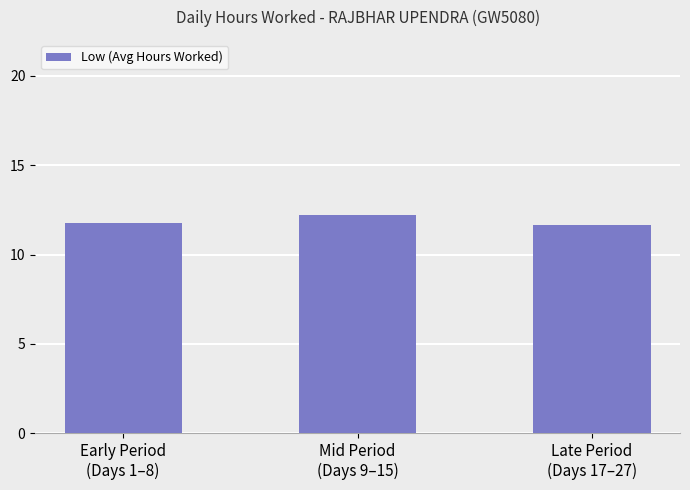

Read the value at Late Period
(Days 17–27).

11.7